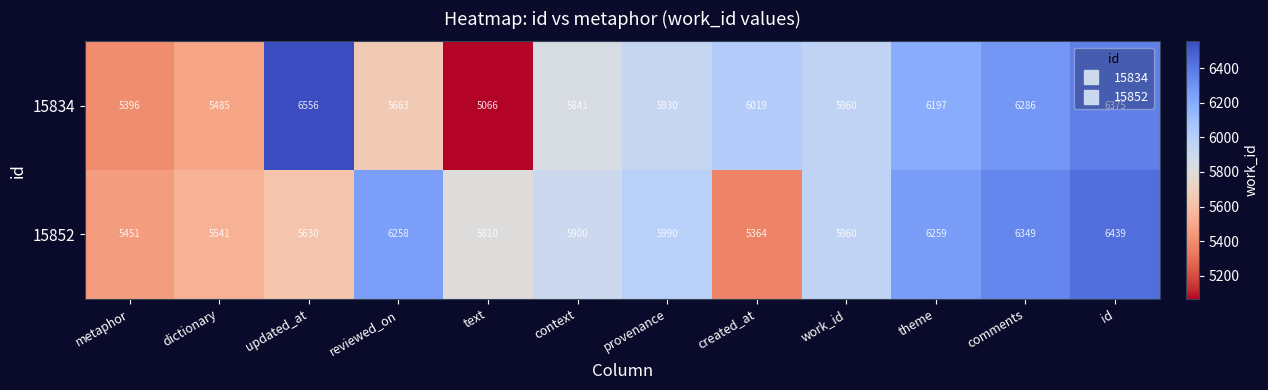

Where is 15852 nearest to the value 5901?

context